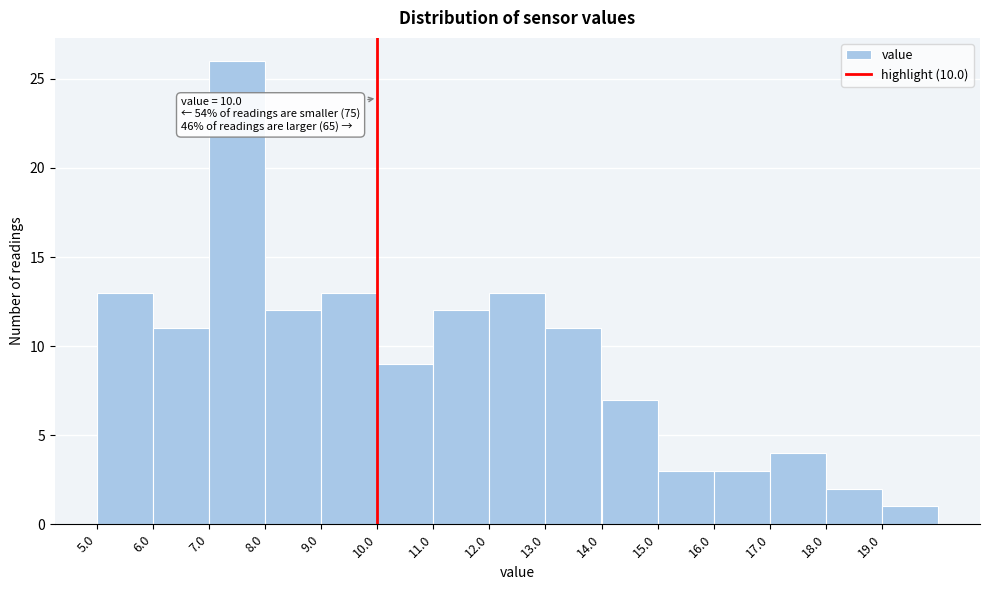

Which range on the x-axis has the tallest bar?

7 to 8